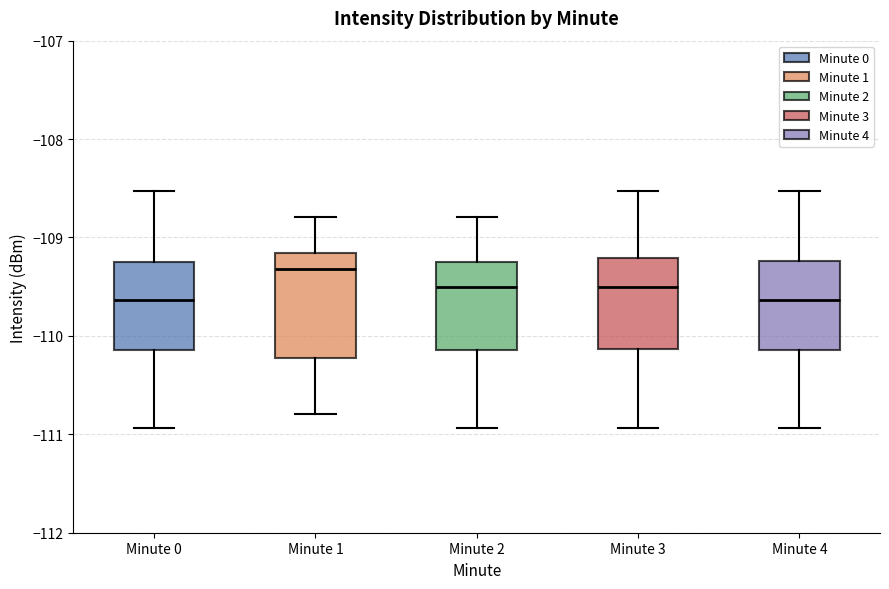

Reading left to right, read every box against the y-axis: the position of its median line, the range the box covers, and the ends of its whiskers. The values are not printed on the chart, so give them approximately, as read against the axis.

Minute 0: median -109.6, box -110.1 to -109.3, whiskers -110.9 to -108.5
Minute 1: median -109.3, box -110.2 to -109.2, whiskers -110.8 to -108.8
Minute 2: median -109.5, box -110.1 to -109.2, whiskers -110.9 to -108.8
Minute 3: median -109.5, box -110.1 to -109.2, whiskers -110.9 to -108.5
Minute 4: median -109.6, box -110.1 to -109.2, whiskers -110.9 to -108.5